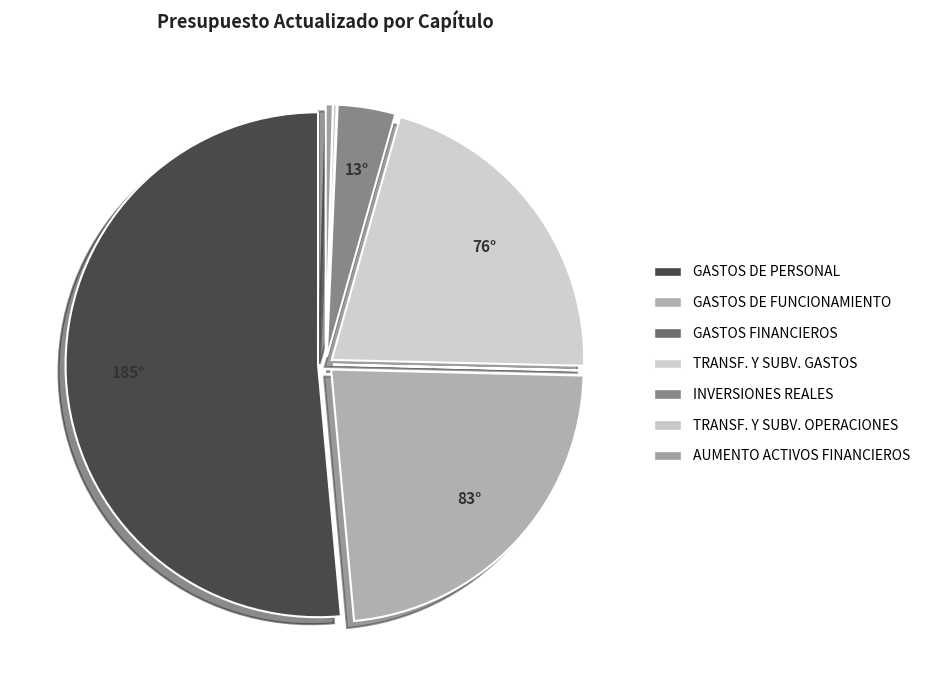

What is the smallest slice in the pie chart?

GASTOS FINANCIEROS